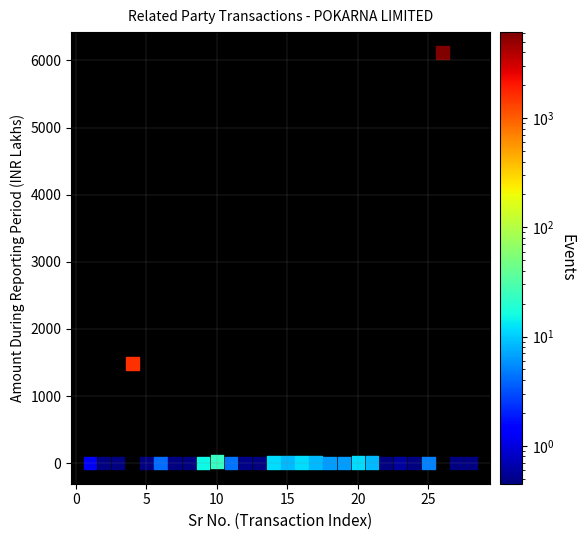

What is the range of Y values (max minus min)?

6115.9